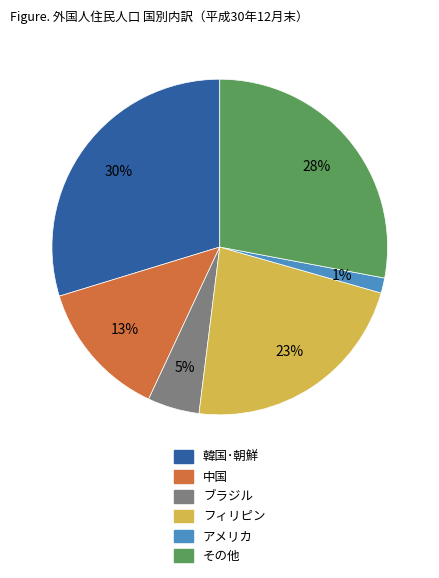

Does アメリカ account for over 50% of the chart?

No